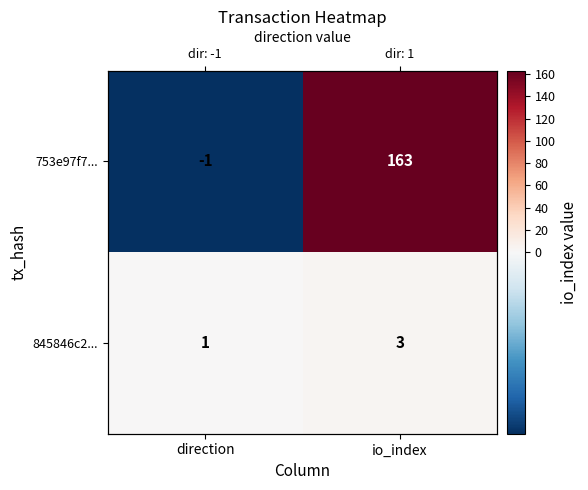

What is the sum of the 845846c2... values at io_index and direction?

4